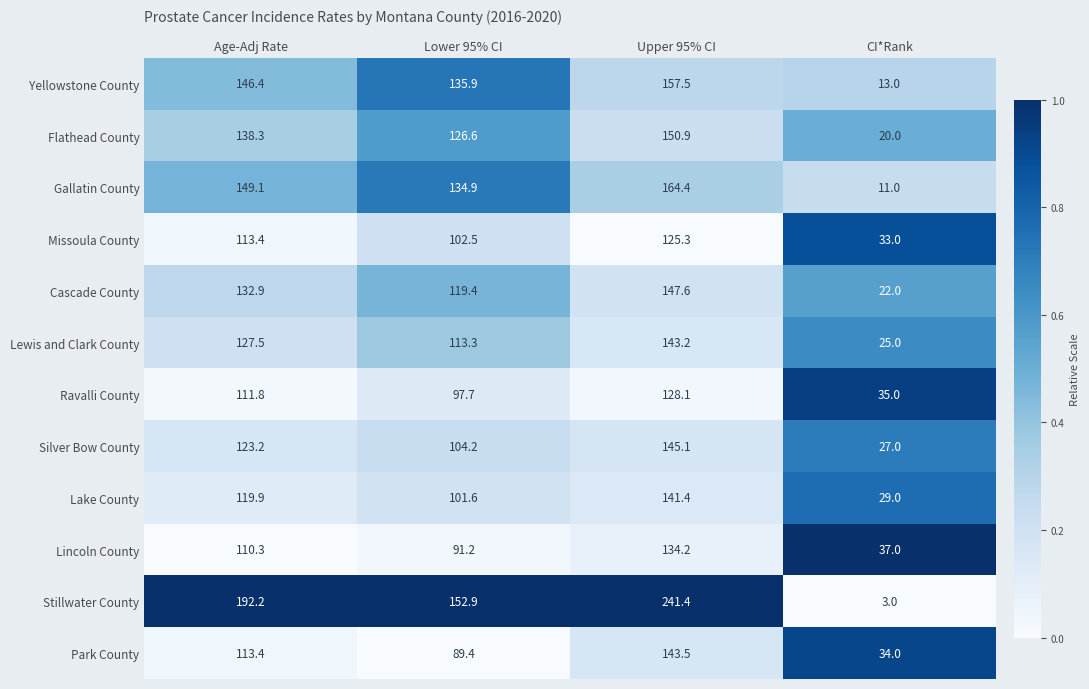

How many distinct data groups are displayed?

12